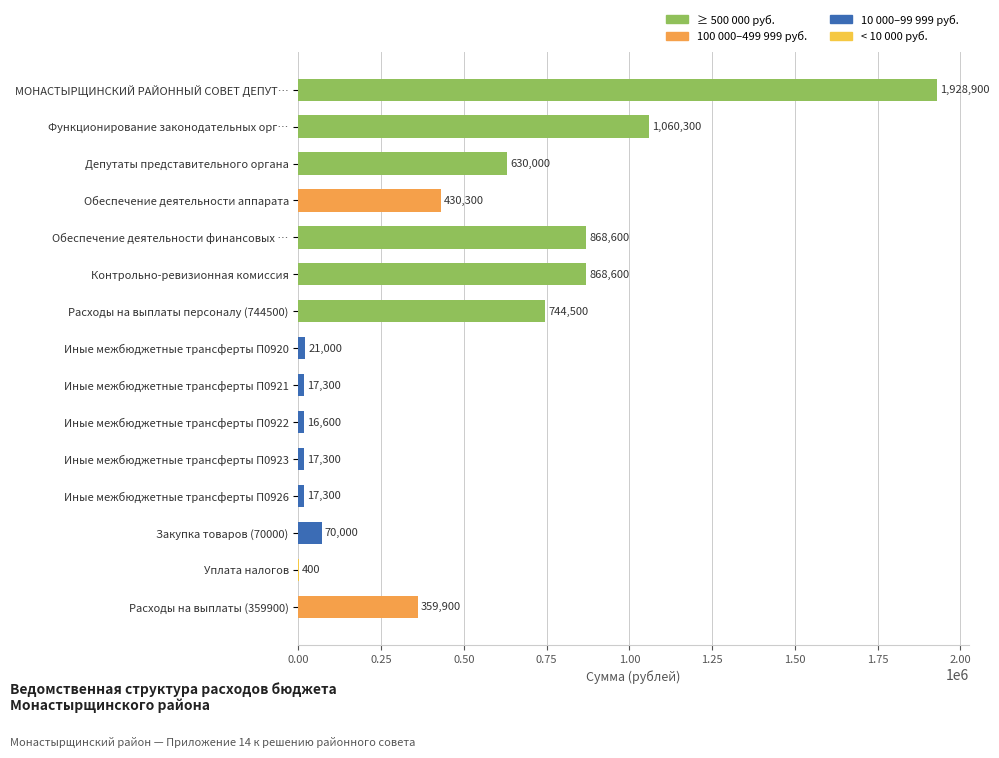

At which label is the value closest to 964650?

Функционирование законодательных орг…